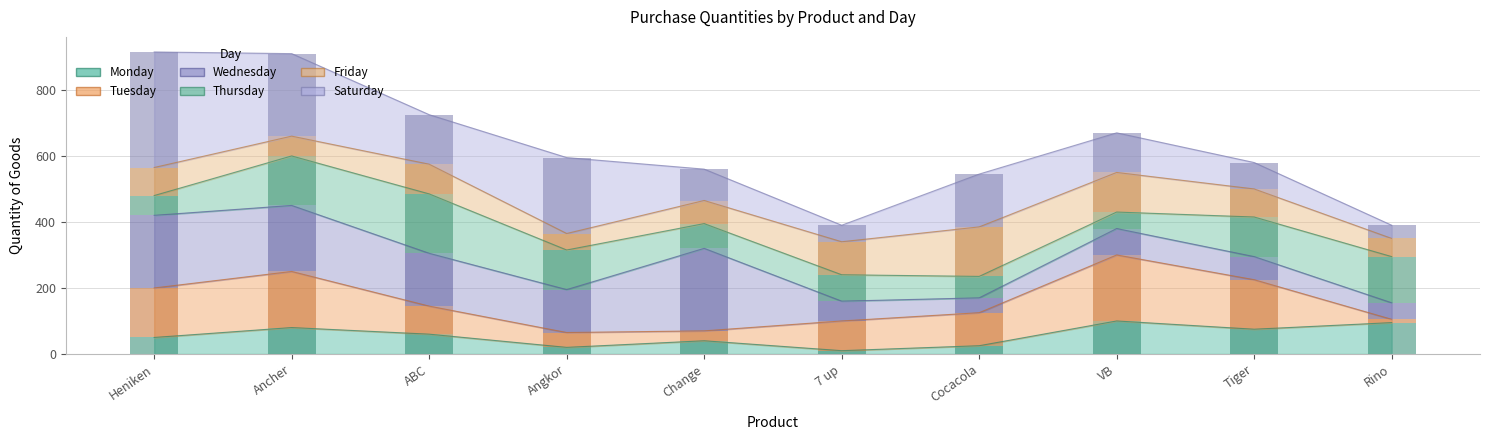

How many data points does each series have?

10